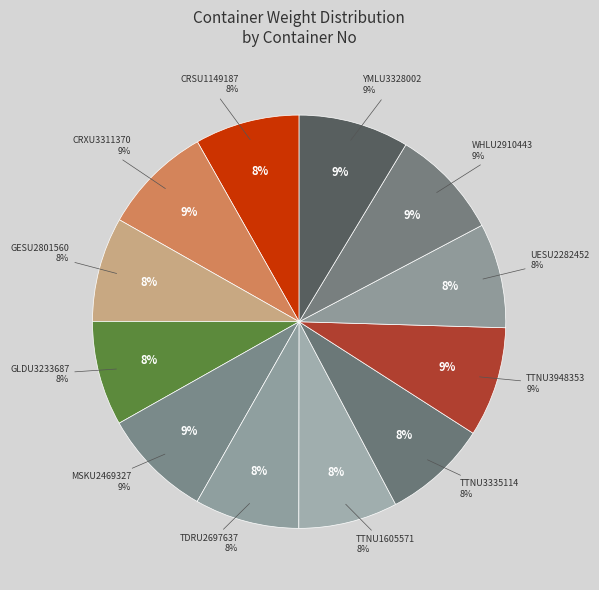

Rank the categories by value from lowest to highest.

TTNU1605571, CRSU1149187, GESU2801560, GLDU3233687, TDRU2697637, TTNU3335114, UESU2282452, CRXU3311370, TTNU3948353, MSKU2469327, WHLU2910443, YMLU3328002